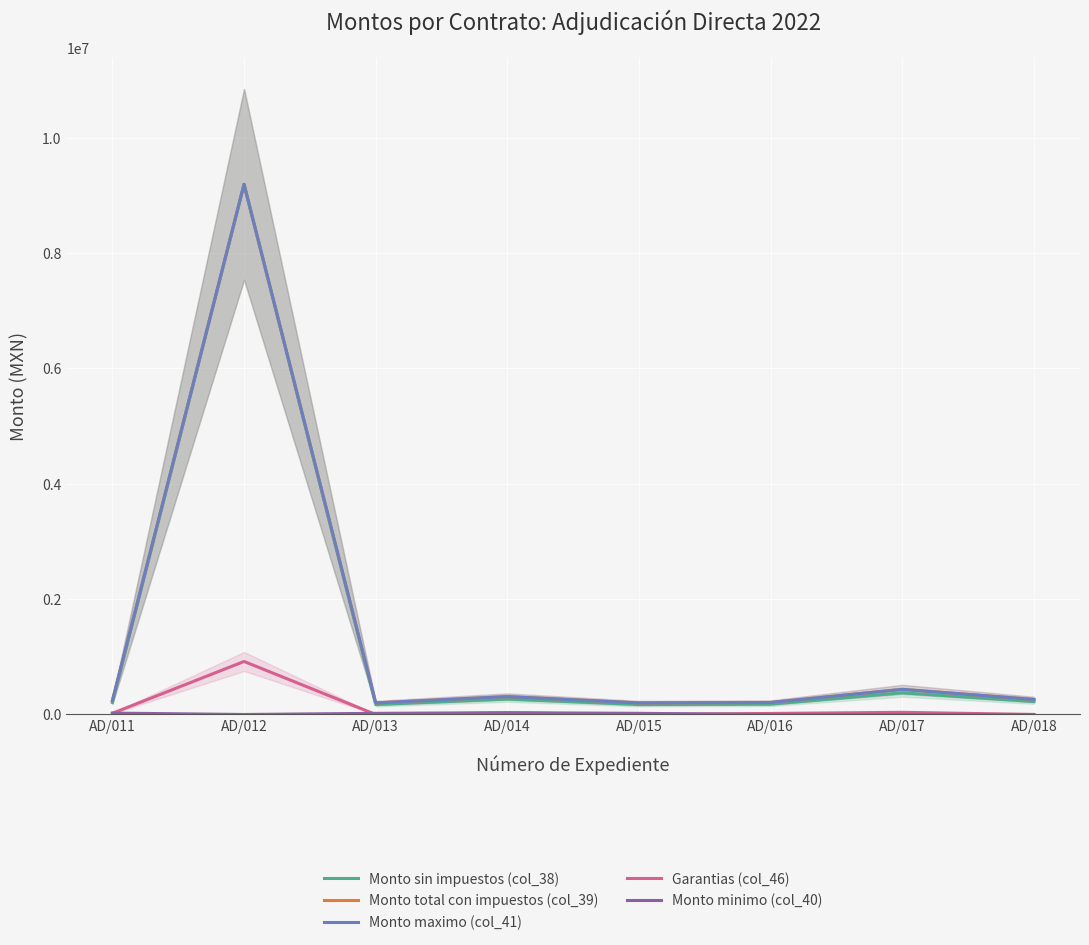

Where is the first local maximum for Monto minimo (col_40)?

AD/014